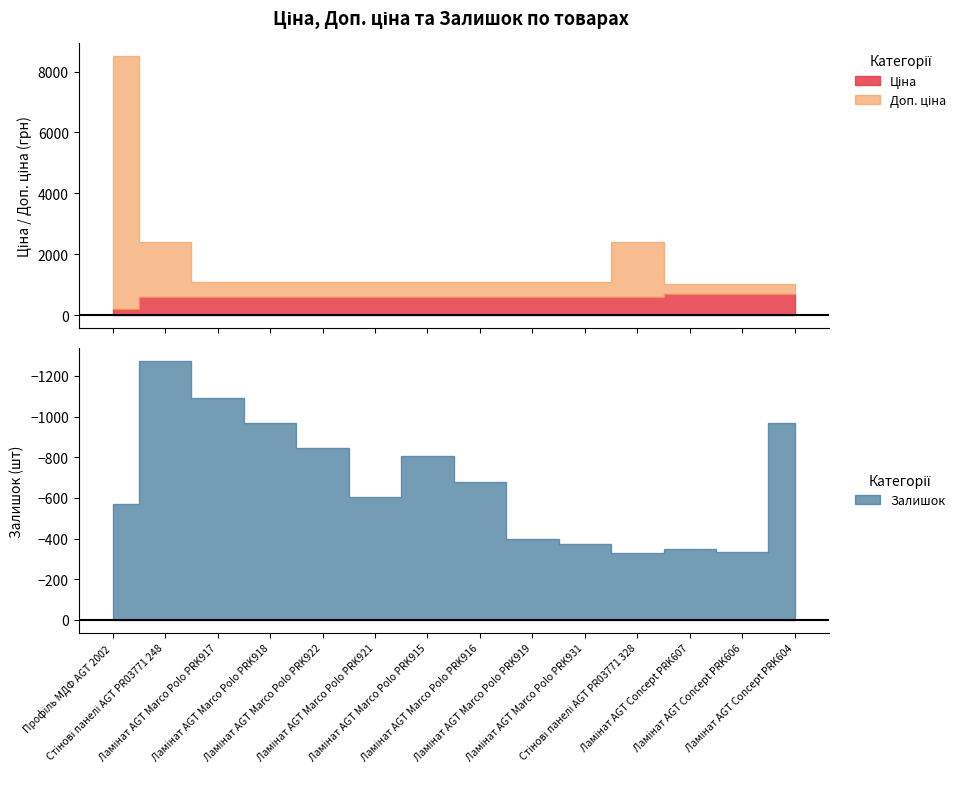

How many interior local peaks does the Ціна series have?

1